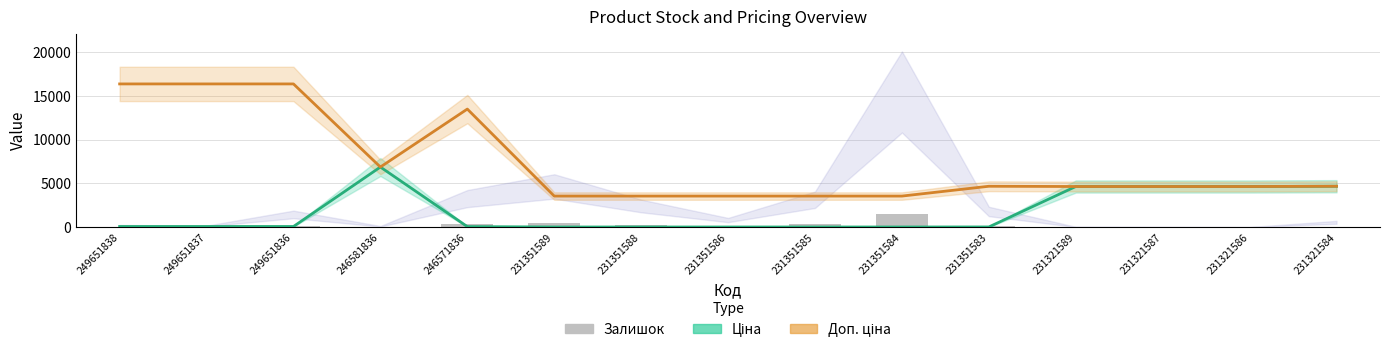

What is the difference between the highest and lowest values at 231351586?

3534.2